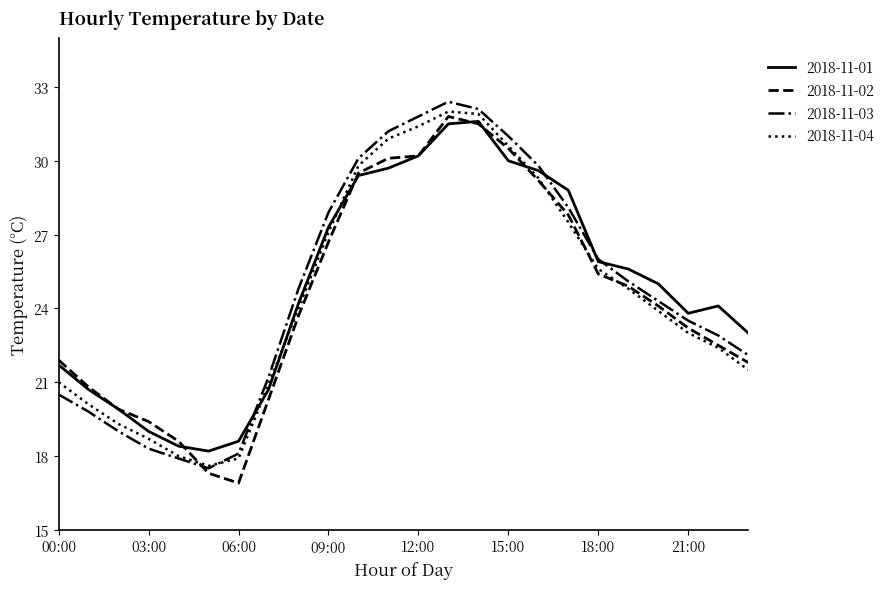

What is the minimum value for 2018-11-01?

18.2